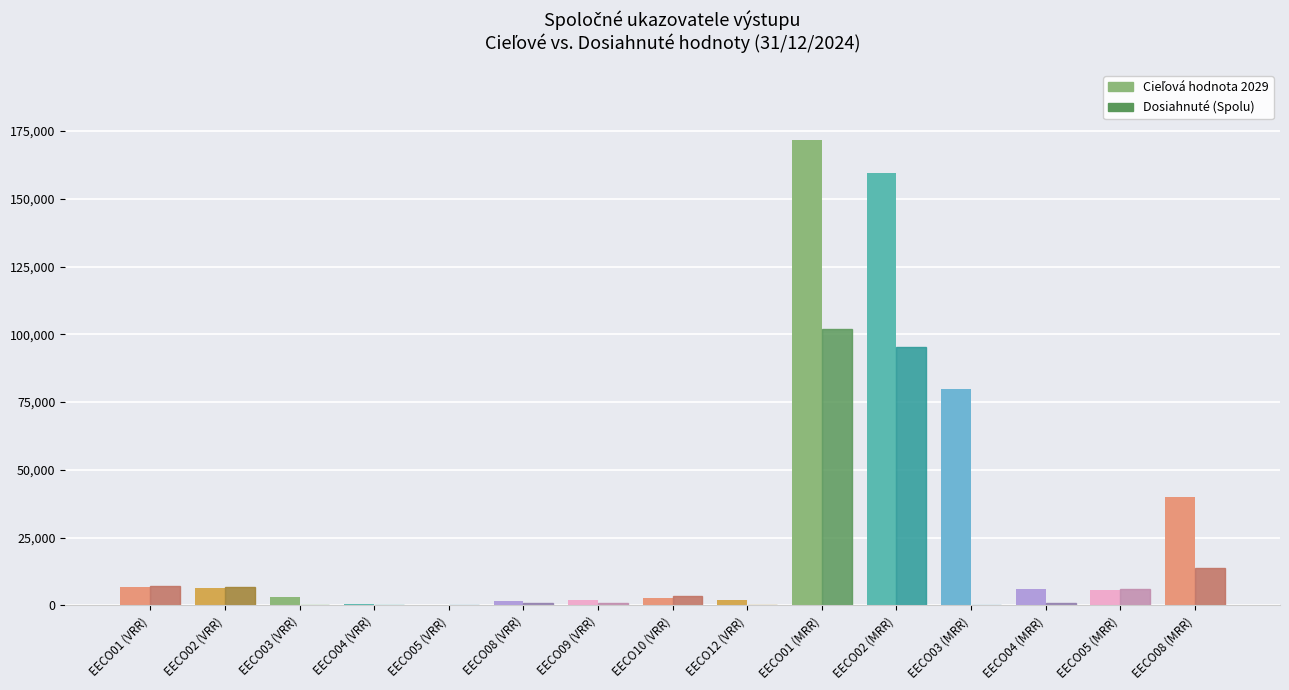

Does the chart contain stacked bars?

No